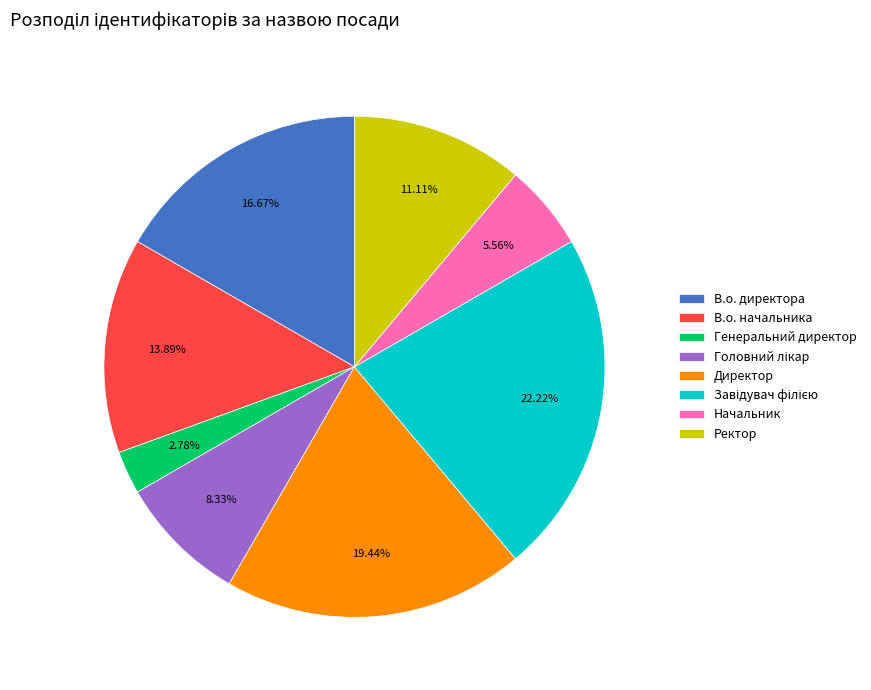

How many slices are in this pie chart?

8